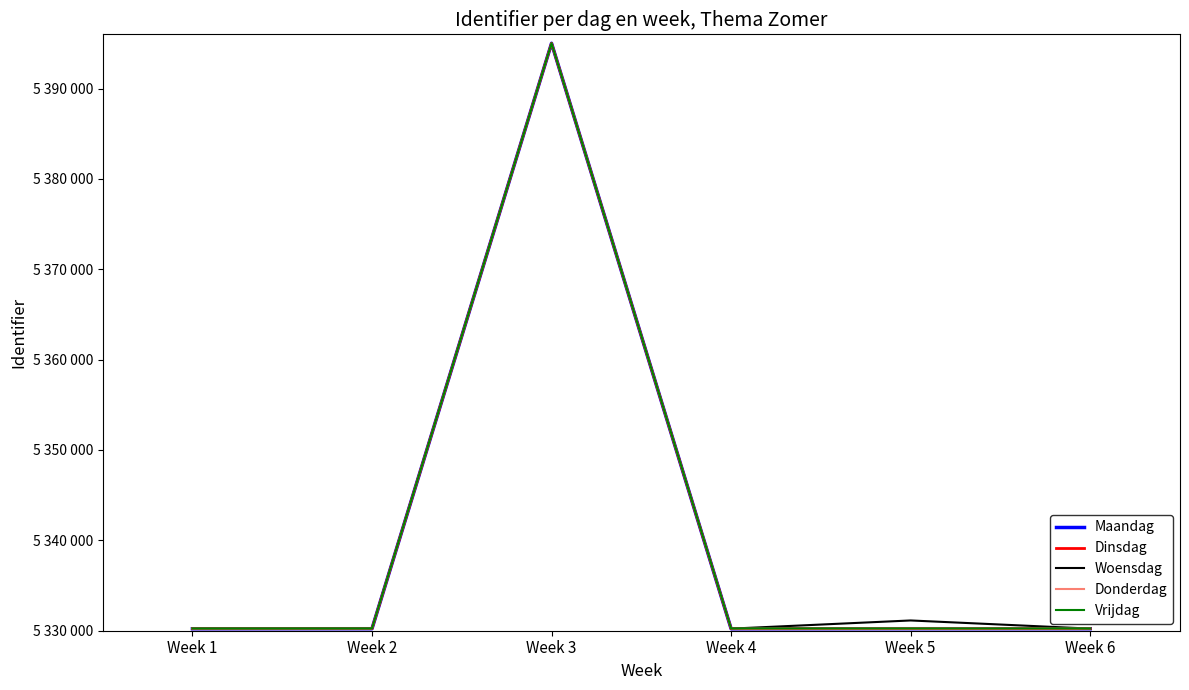

True or false: Woensdag and Dinsdag cross at least once.

False